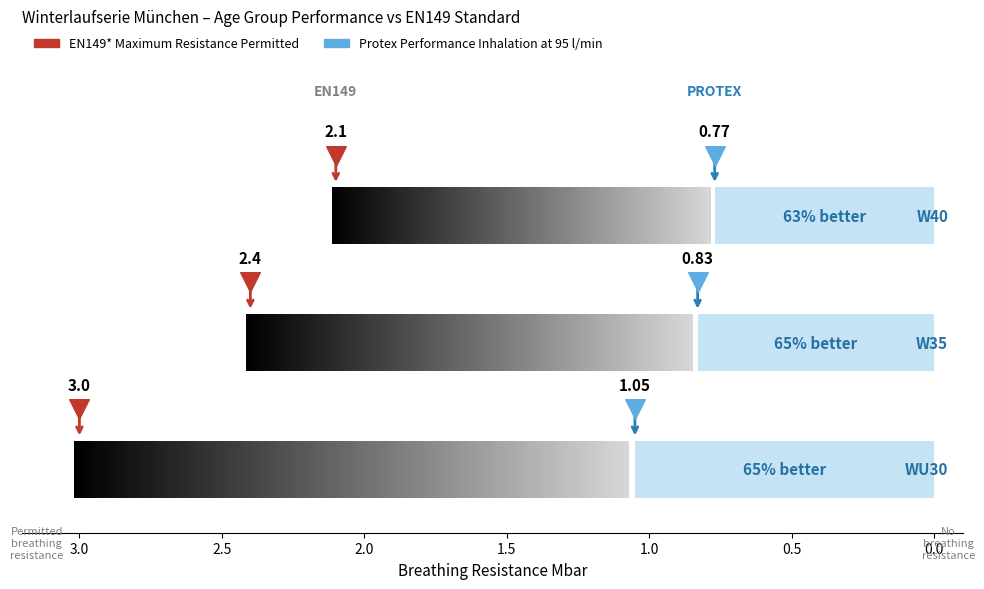

At how many categories does at least one series exceed 1?

3